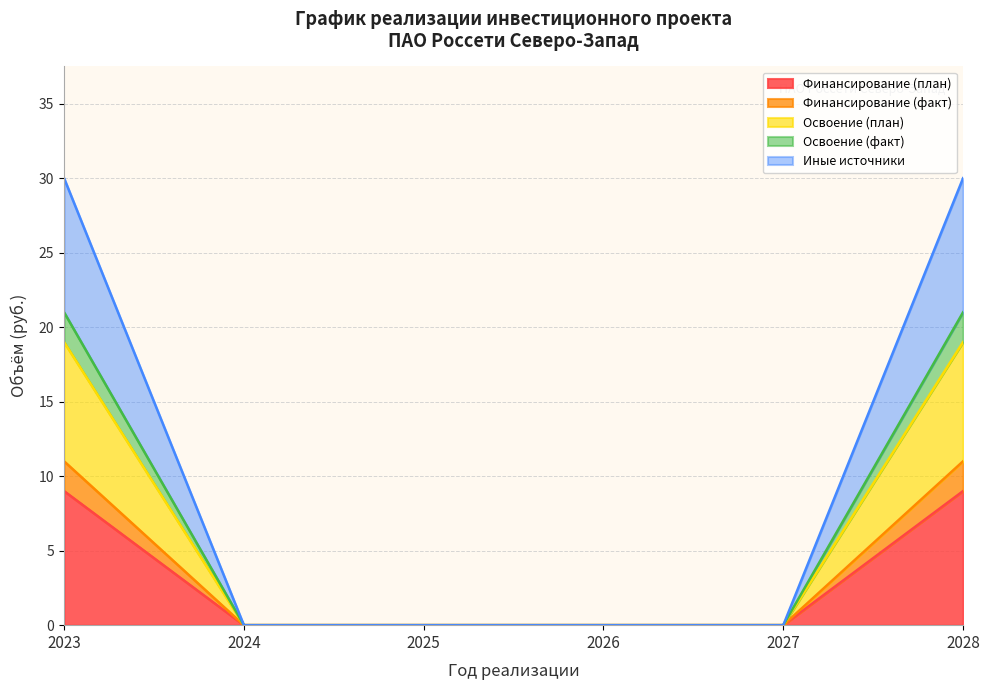

Is the value of Освоение (факт) at 2025 greater than the value of Иные источники at 2024?

No